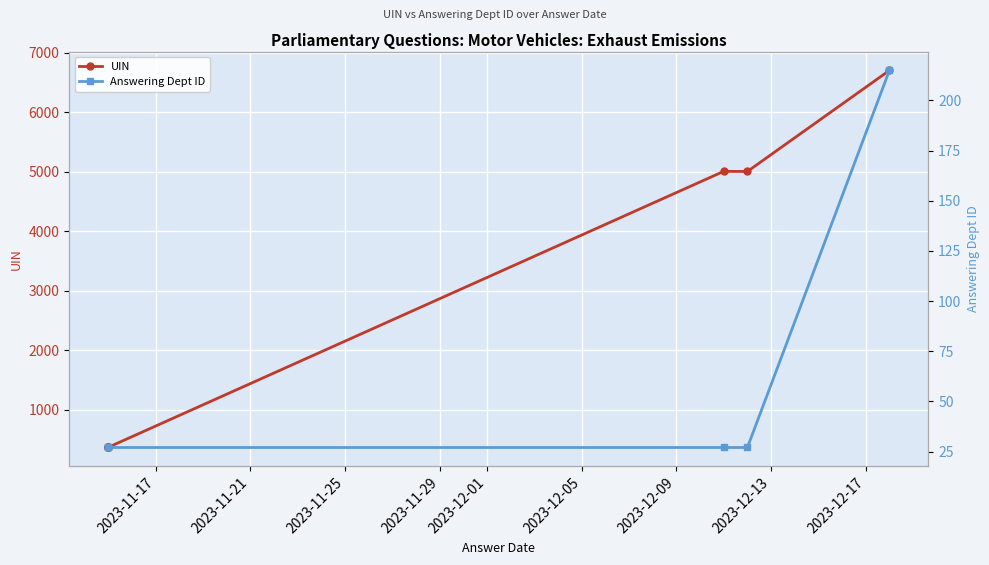

Reading left to right, what are all the values shown in this chart?

UIN: 365	368	369	5005	5003	6701
Answering Dept ID: 27	27	27	27	27	215